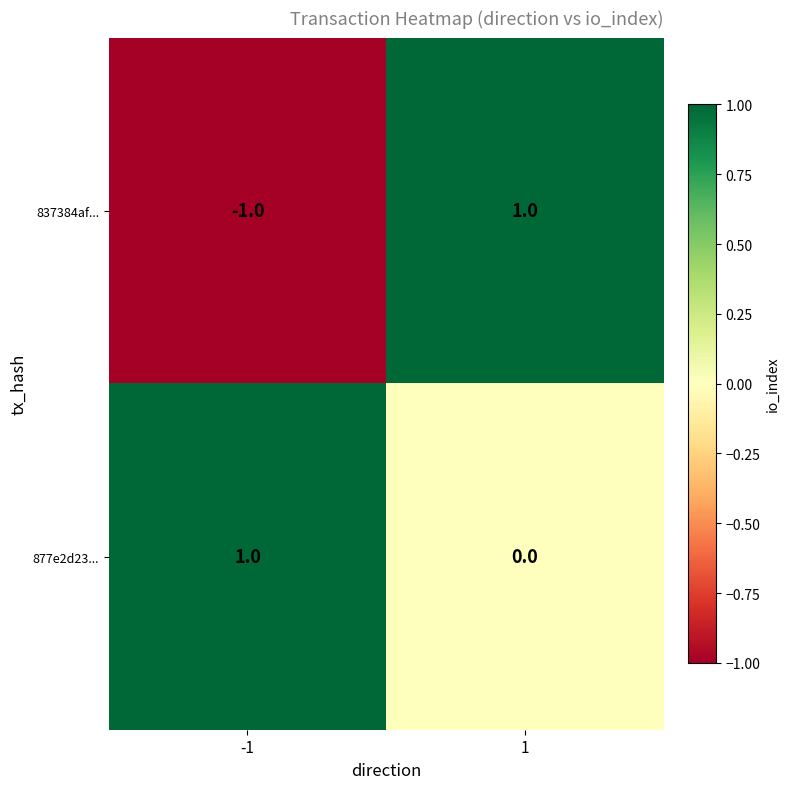

List the series in order of their overall mean, lowest first.

837384af..., 877e2d23...